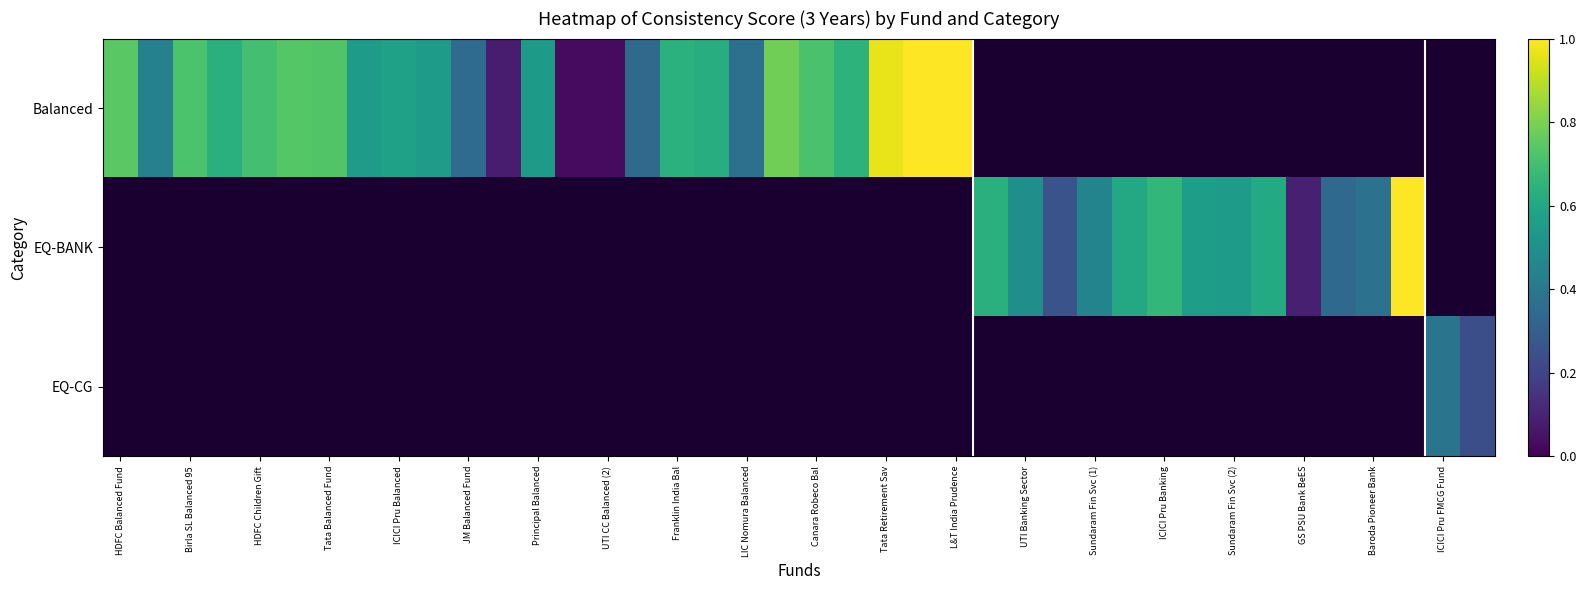

How many data points does each series have?

40